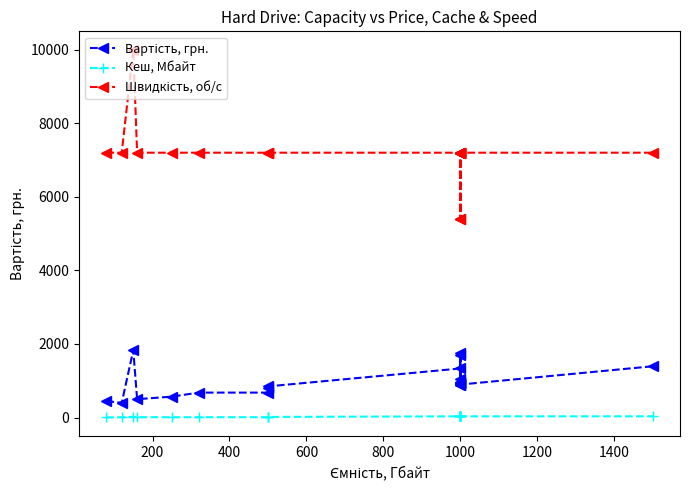

True or false: Кеш, Мбайт has more than 2 interior local peaks.

False